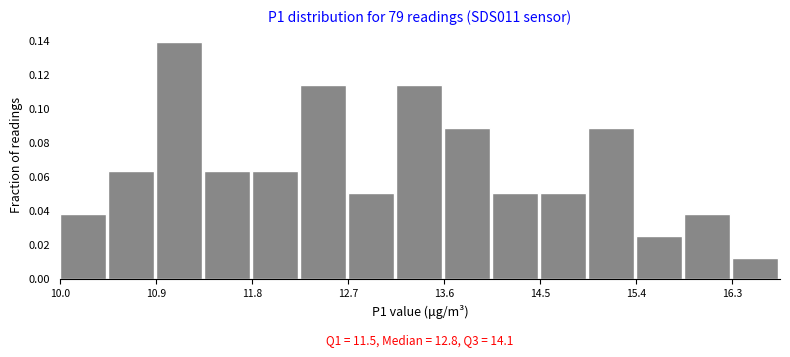

Over which range of the x-axis is the bar tallest?

10.9 to 11.4